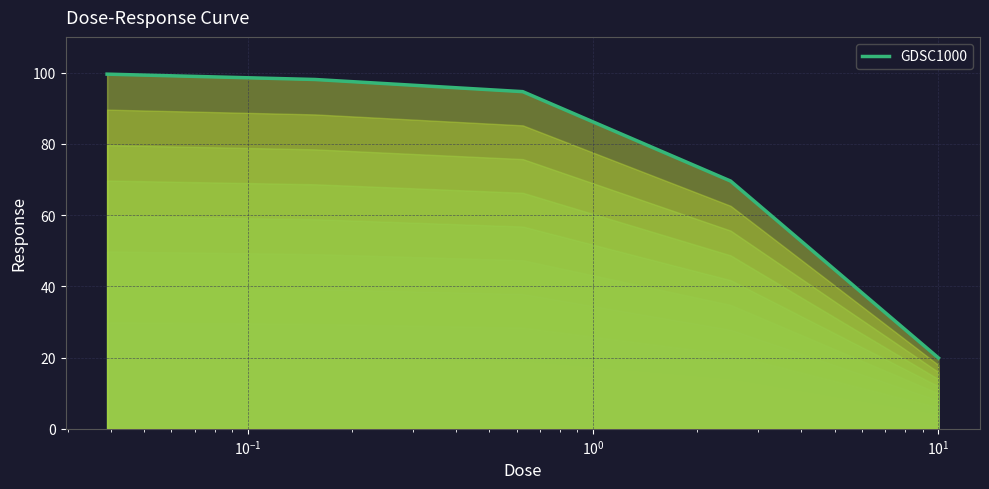

How many lines are shown in the chart?

1